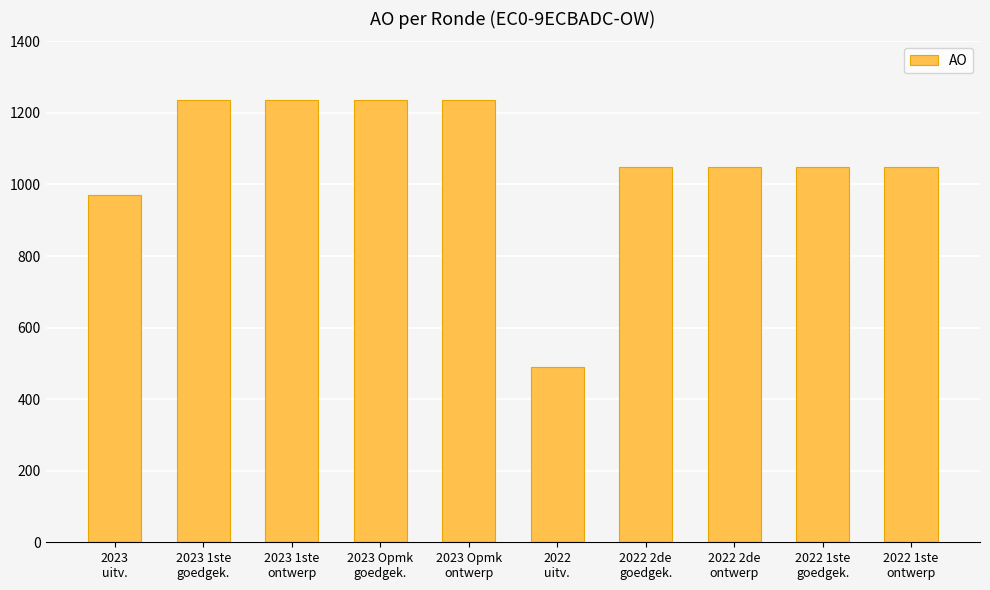

What is the value of the 1st bar from the left?

971